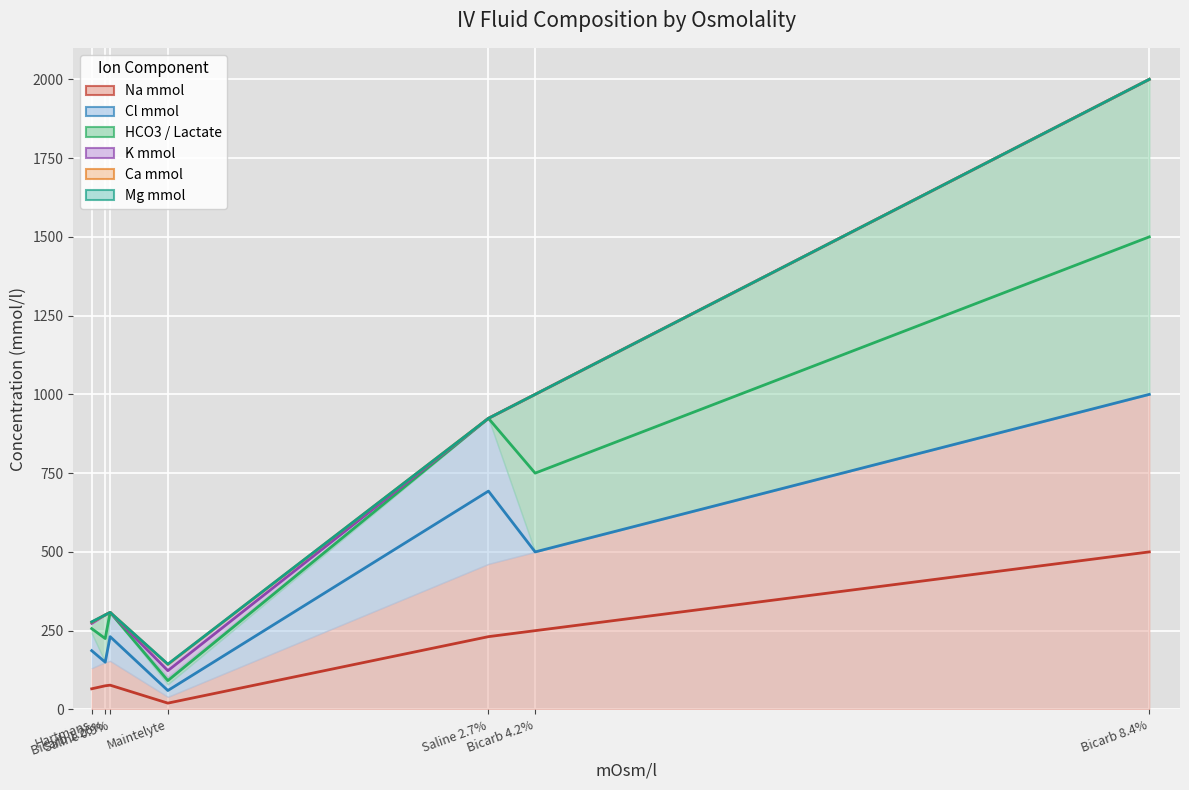

Which series changed the most between Hartmans and Maintelyte?

Na mmol